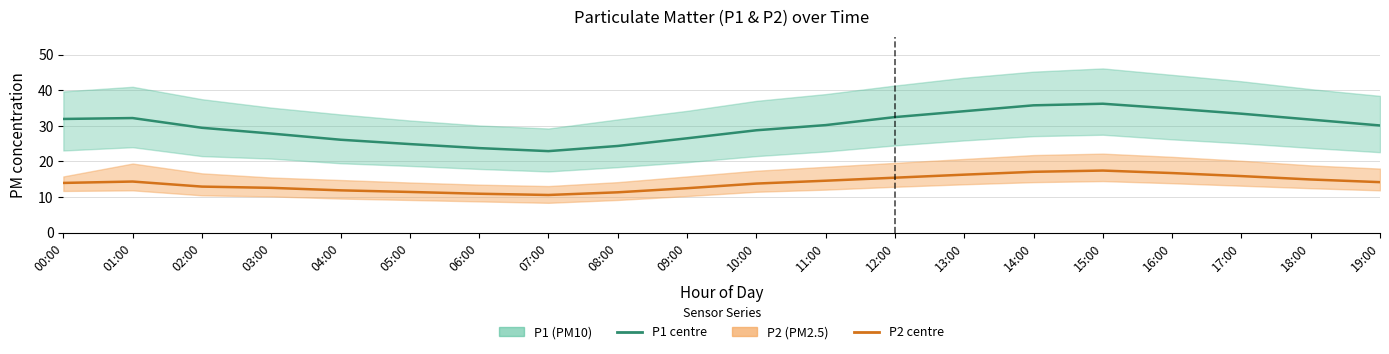

What is the sum of all P2 (PM2.5) values?

279.1